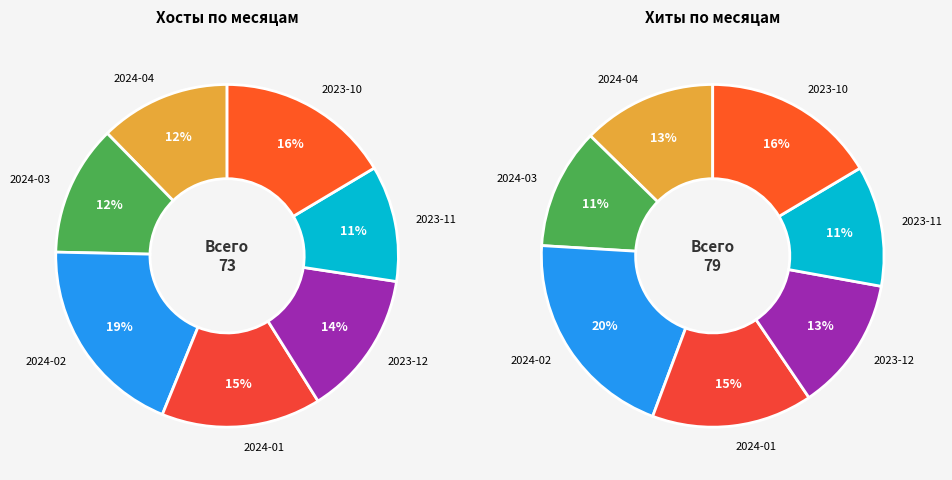

Is there a majority slice in this chart?

No